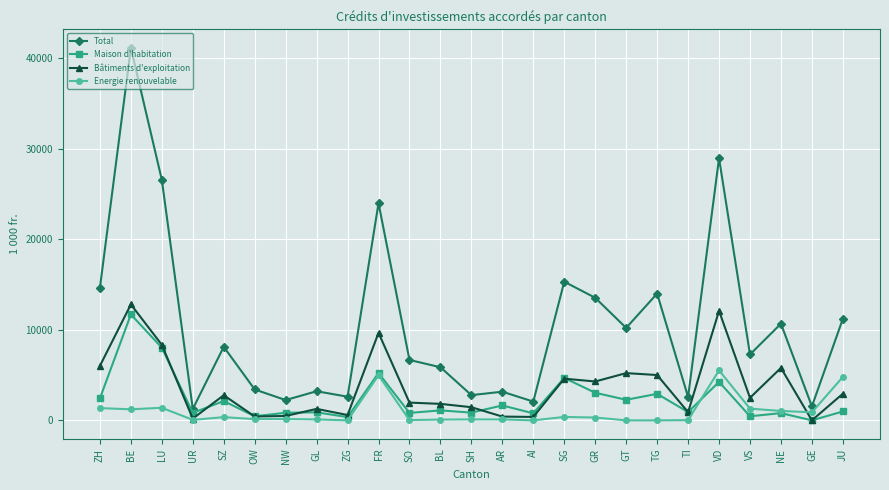

Which category has the highest value across all series?

BE